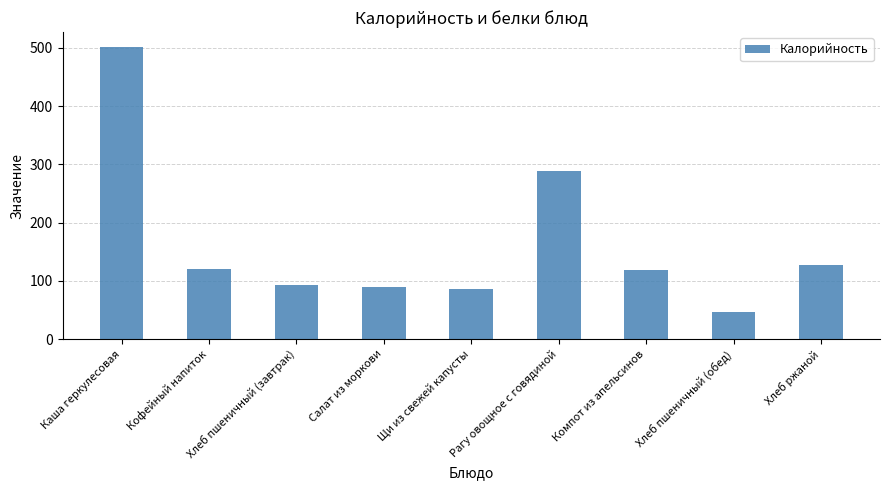

How many series are shown in this chart?

1